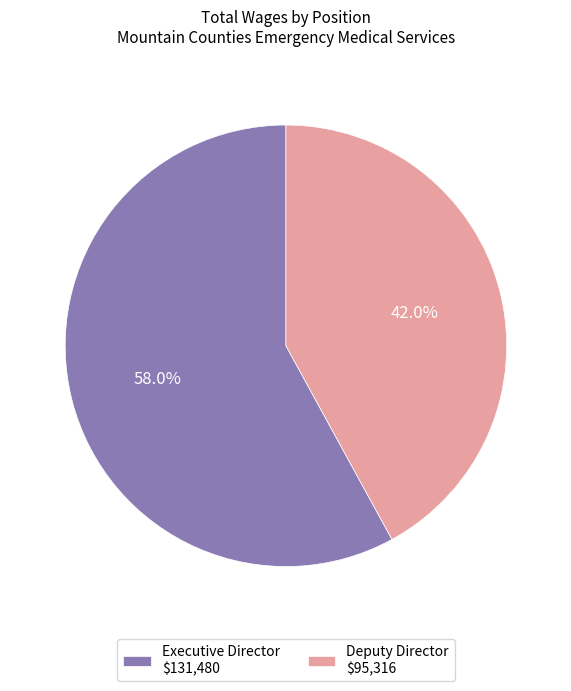

The Deputy Director slice represents 31% of the pie. True or false?

False